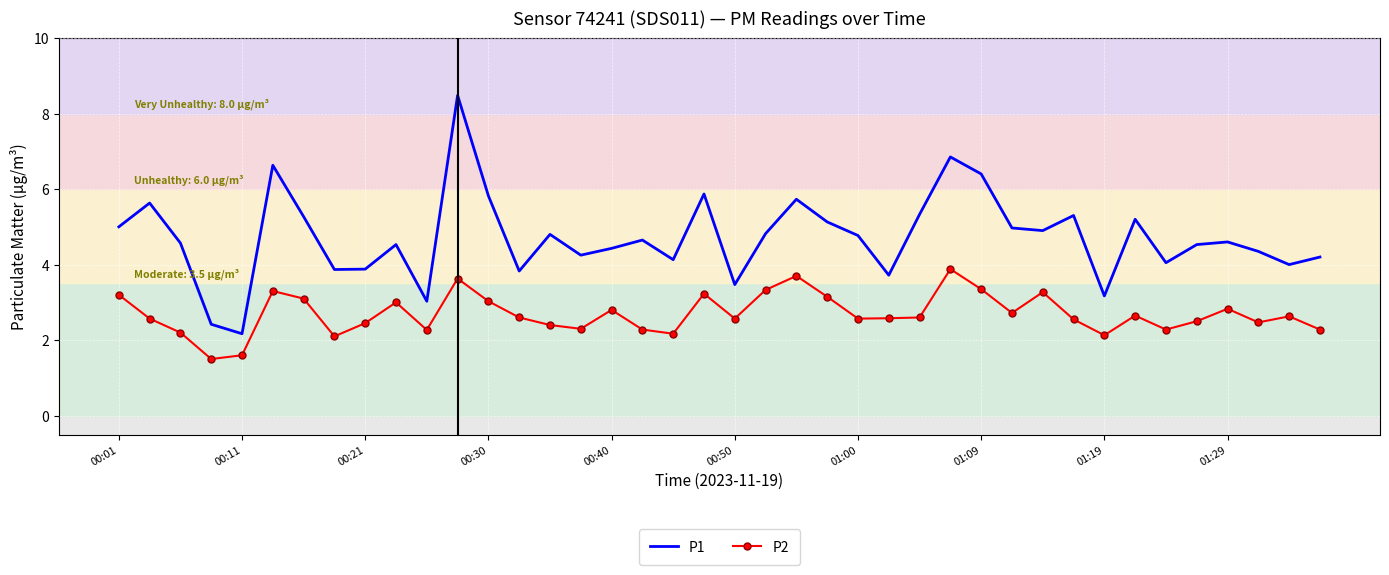

List the series in order of their peak value, highest first.

P1, P2